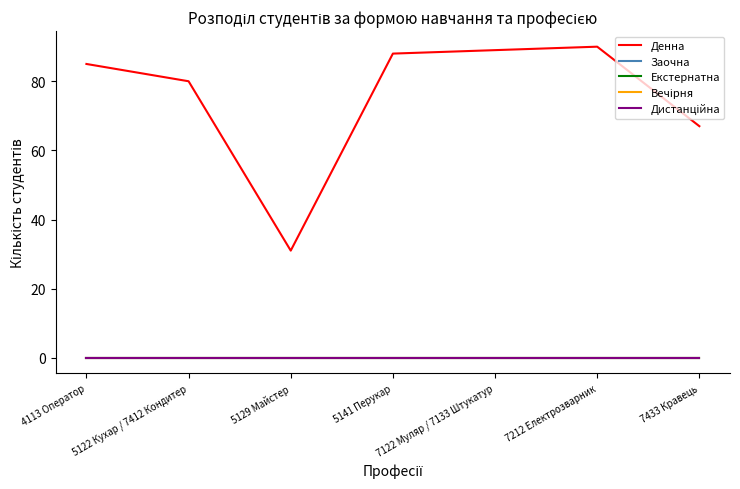

Between 7122 Муляр / 7133 Штукатур and 7433 Кравець, which series saw the biggest shift?

Денна